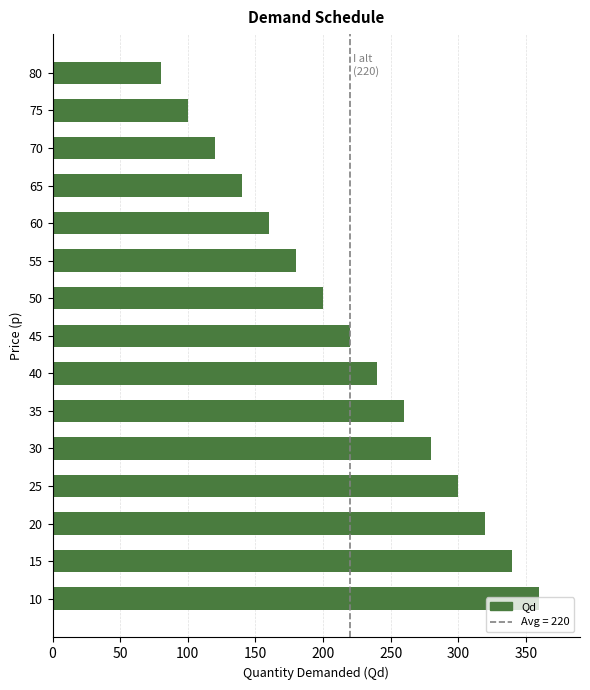

Rank the categories by value from highest to lowest.

10, 15, 20, 25, 30, 35, 40, 45, 50, 55, 60, 65, 70, 75, 80